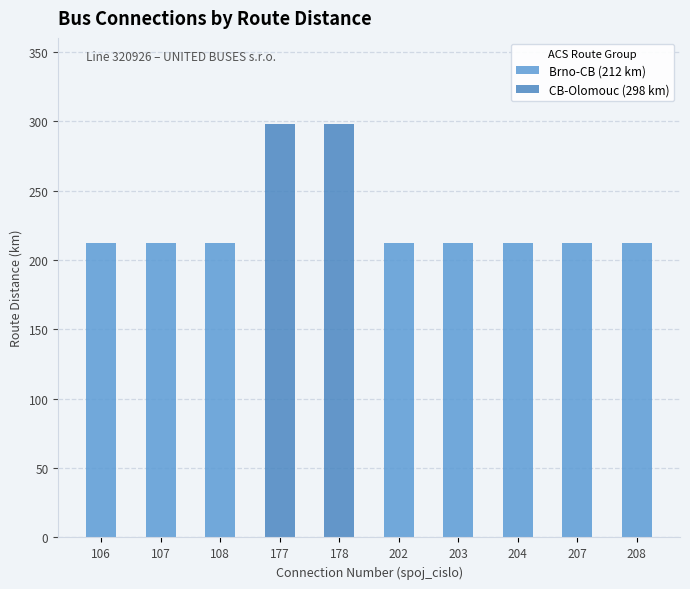

Which series has the largest total across all categories?

Brno-CB (212 km)